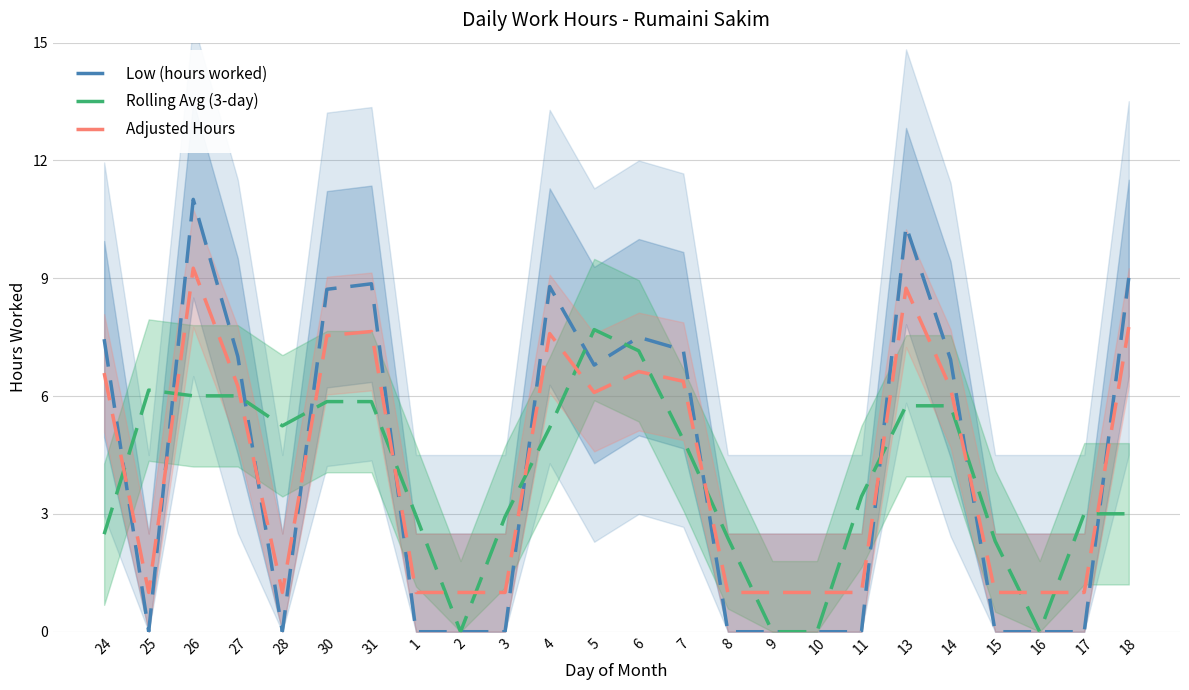

In Low (hours worked), how many points are lower than both neighbors (excluding endpoints)?

3